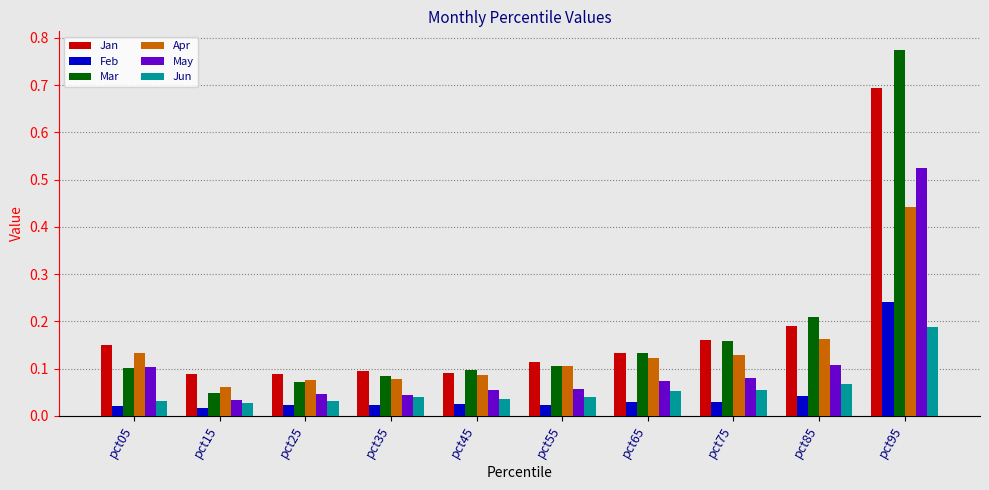

What is the sum of all Jun values?

0.6